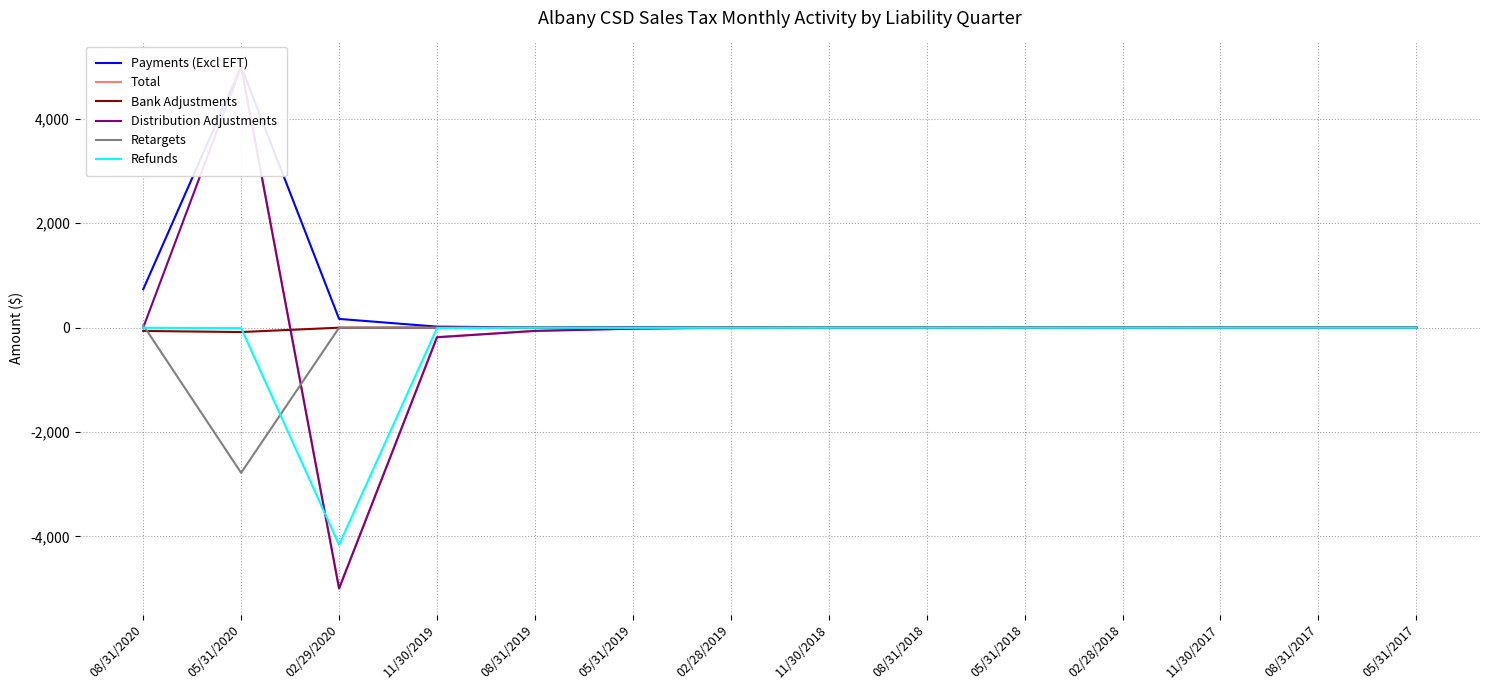

Reading left to right, what are all the values shown in this chart?

Payments (Excl EFT): 734.7	5000.0	167.1	19.2	2.9	7.0	1.7	0.5	0.2	1.4	0.4	0.1	0.1	0.1
Total: 5000.0	5000.0	-5000.0	-179.8	-61.1	-18.3	-0.8	-0.2	-2.3	1.1	-0.2	0.2	0.1	0.6
Bank Adjustments: -63.9	-84.5	-1.1	-0.1	-0.0	-1.5	-0.1	-0.0	-0.0	-0.0	-0.0	-0.0	0.0	-0.0
Distribution Adjustments: -0.2	5000.0	-5000.0	-185.3	-63.2	-20.7	-0.7	-0.4	-2.3	-1.3	-0.2	0.1	0.2	0.5
Retargets: 47.5	-2783.4	-1.5	0.5	-0.0	-0.0	0.3	-0.0	0.1	1.2	0.0	0.2	-0.1	0.0
Refunds: -2.9	-9.8	-4163.2	-8.3	-0.7	-3.2	-1.9	-0.2	-0.3	-0.2	-0.4	-0.1	0.0	0.0